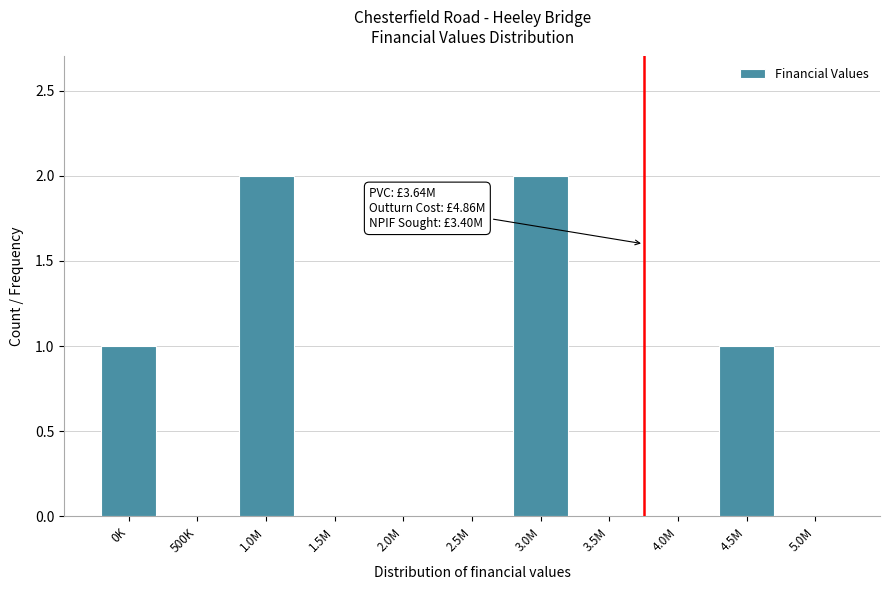

Reading right to left, what are all the values shown in this chart?

5.0M=0	4.5M=1	4.0M=0	3.5M=0	3.0M=2	2.5M=0	2.0M=0	1.5M=0	1.0M=2	500K=0	0K=1